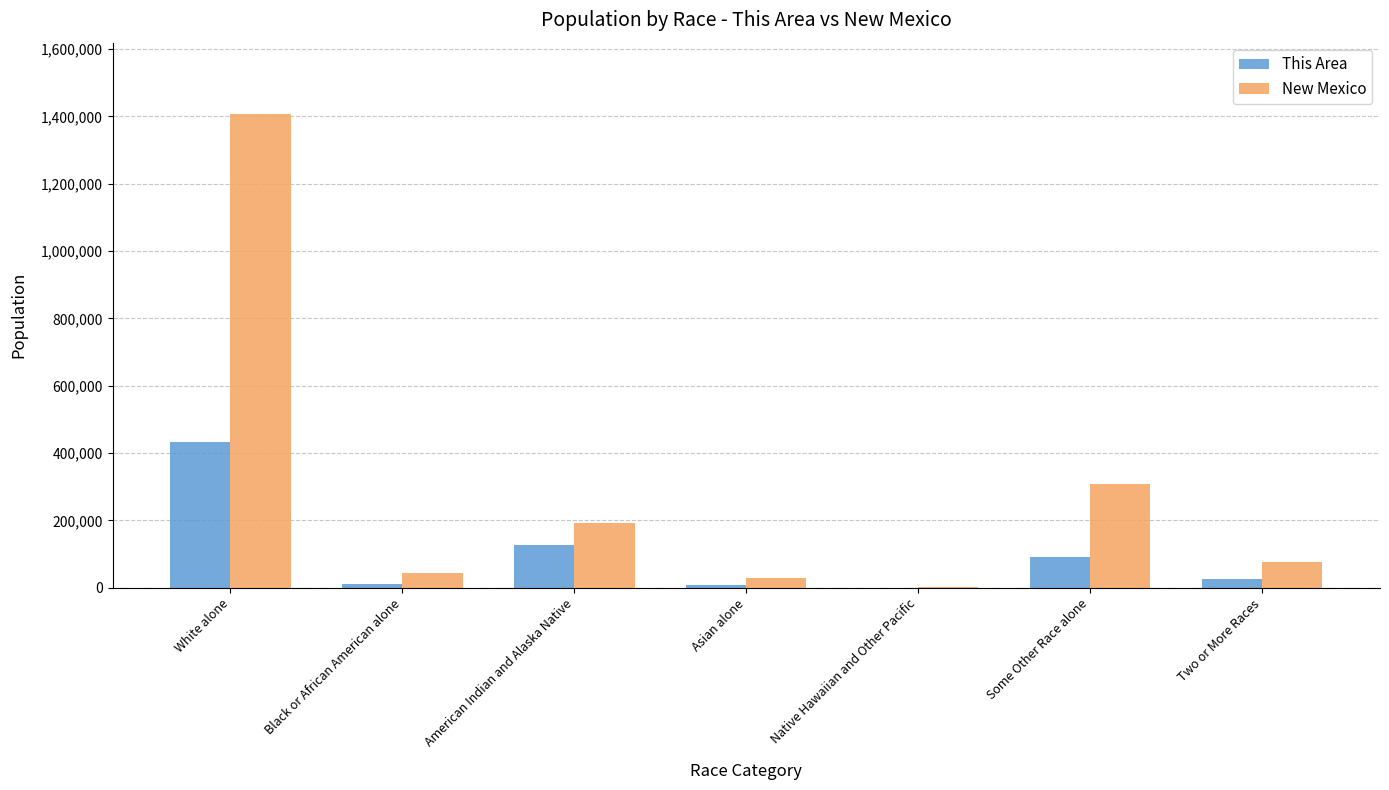

True or false: New Mexico has a value of 1407876 at White alone.

True